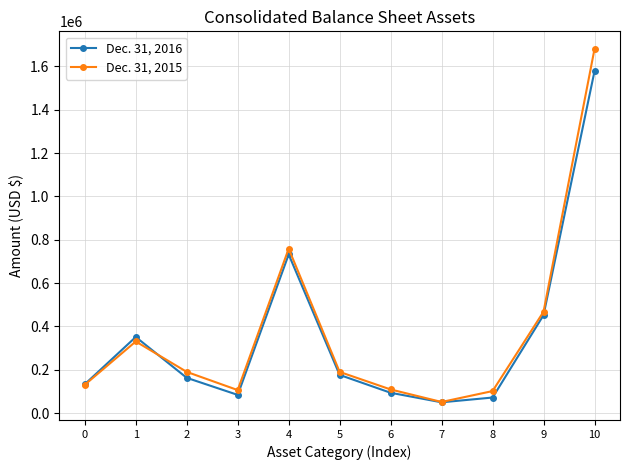

Does the chart display data point markers on the line(s)?

Yes